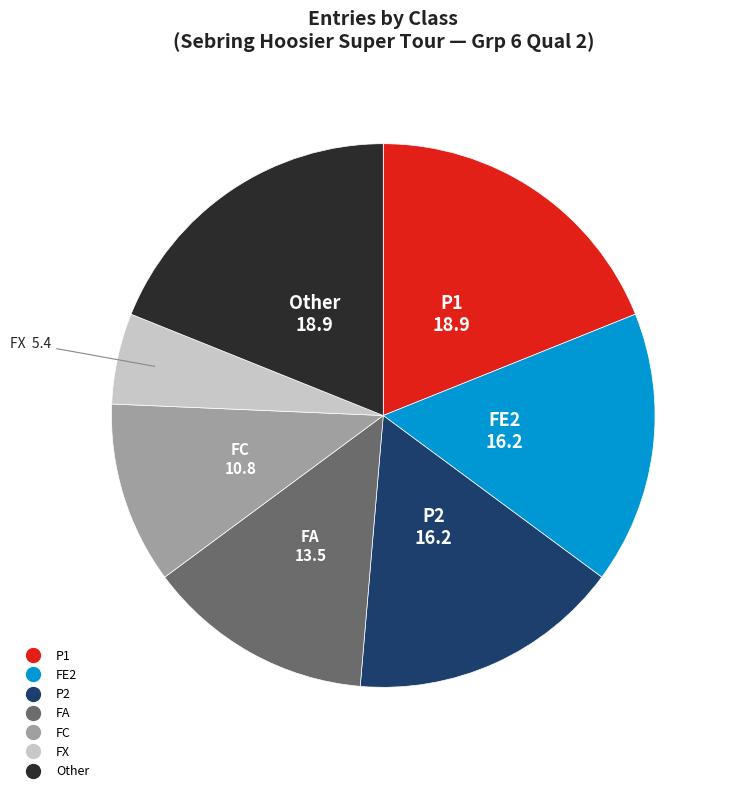

Is there any slice that represents more than half of the pie?

No